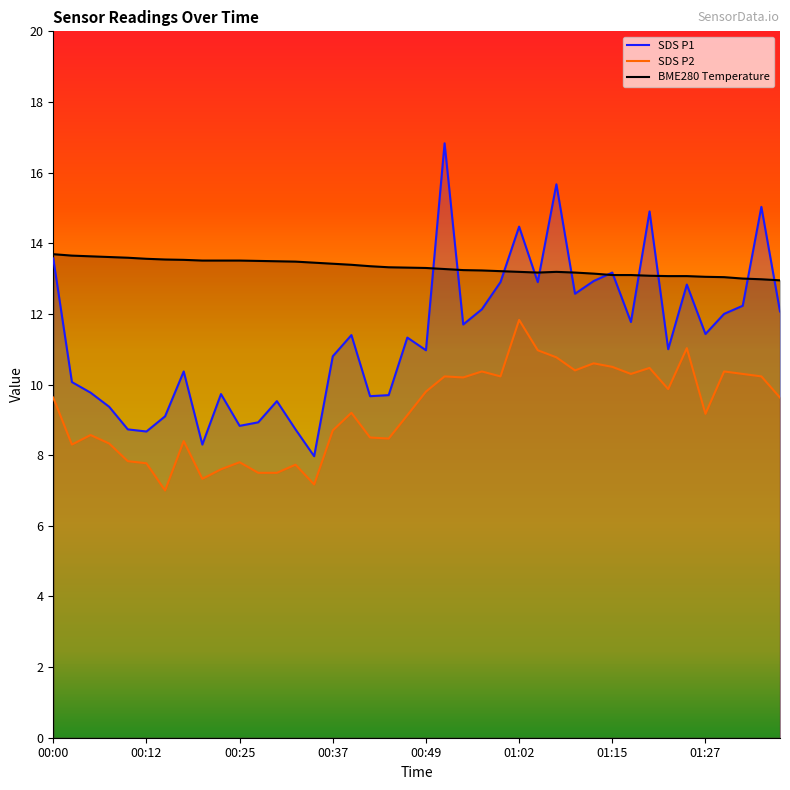

Where does the SDS_P1 series first go above 11?

00:00